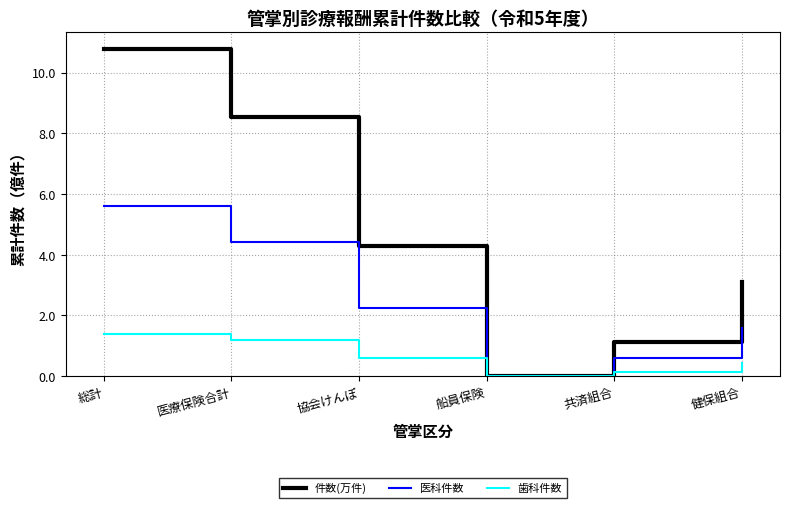

True or false: 医科件数 has a value of 2.6 at 医療保険合計.

False